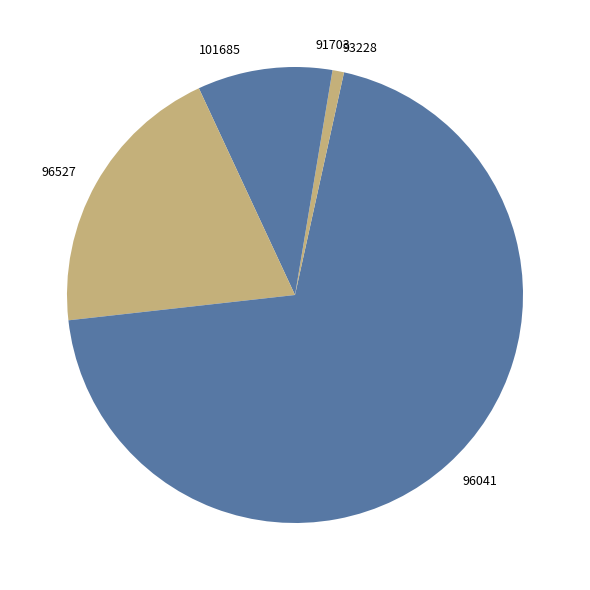

Which has a higher value, 91703 or 93228?

91703